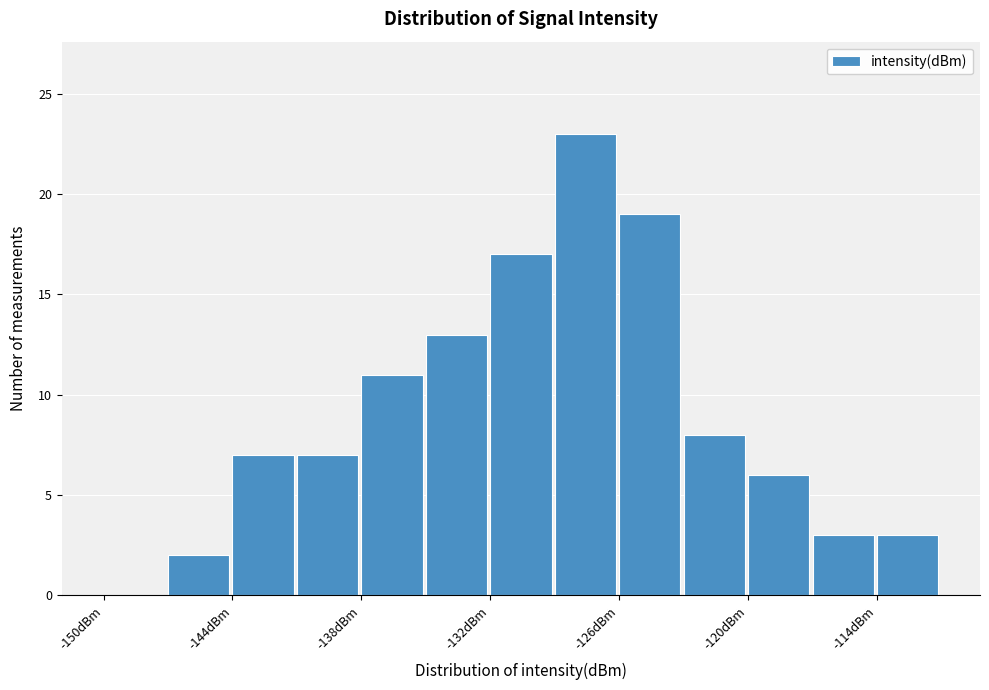

Read against the x-axis, roughly where is the centre of the tallest bar?

-128